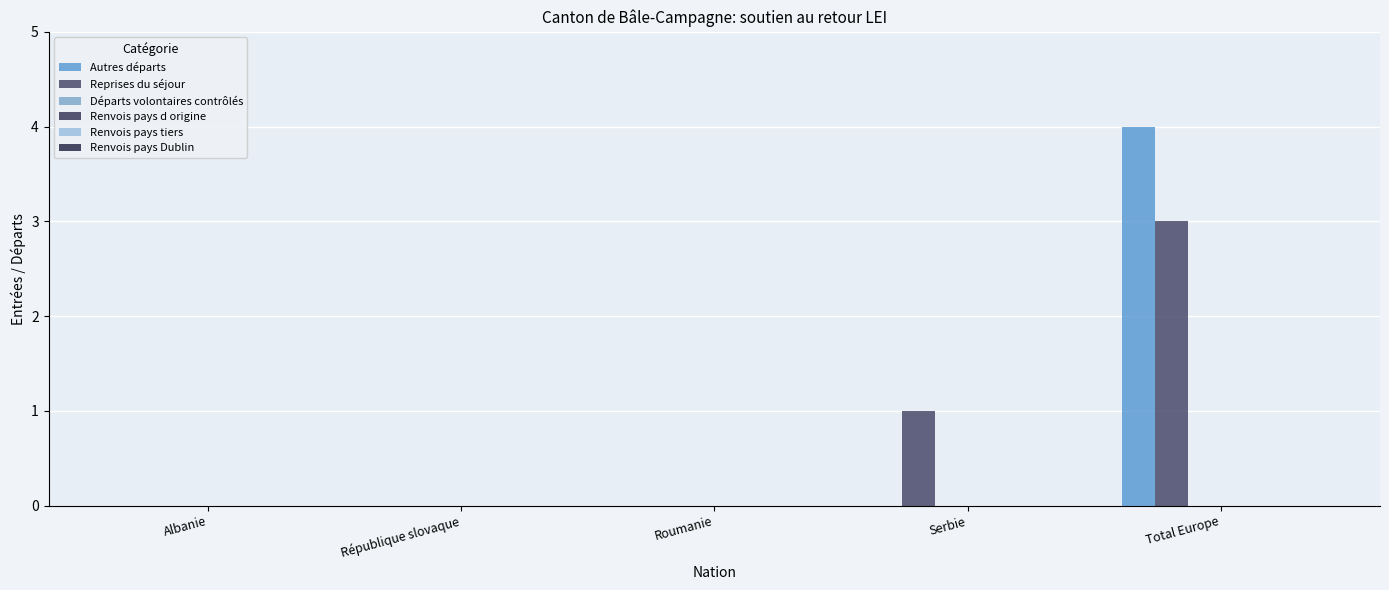

What is the sum of all Autres départs values?

4